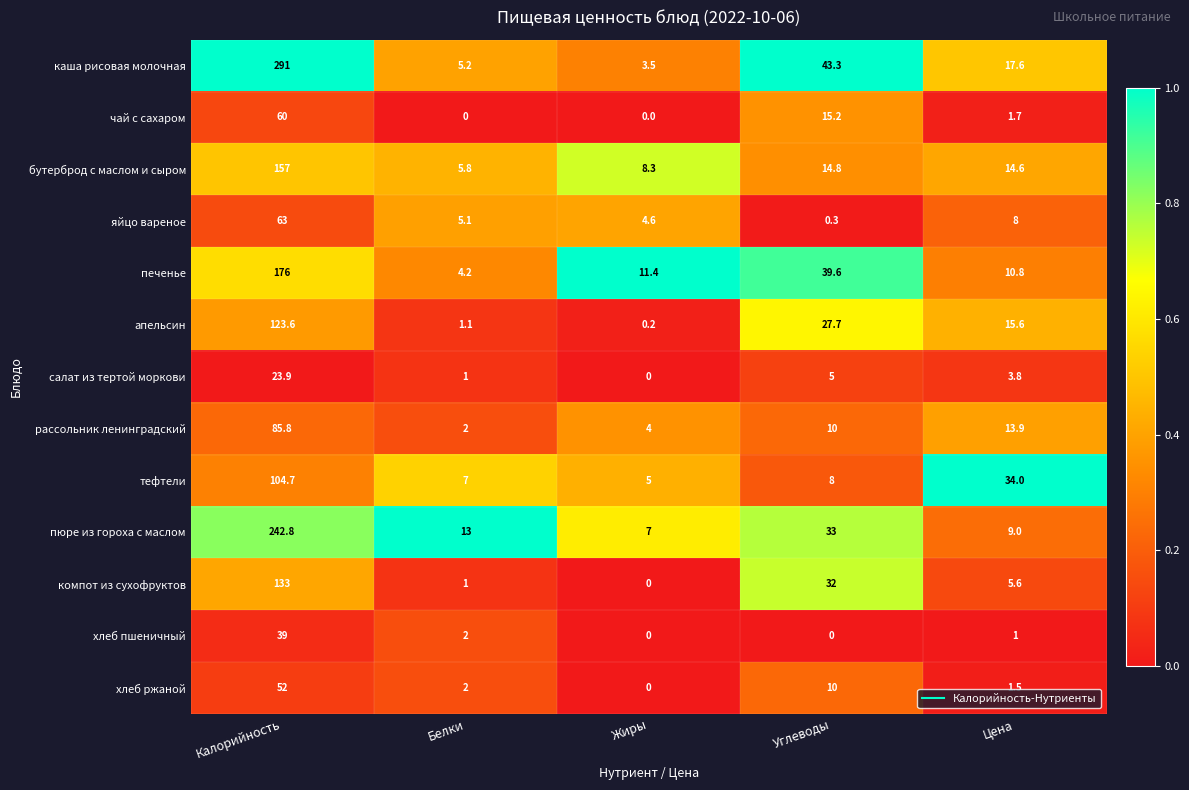

What is the sum of all тефтели values?

158.7